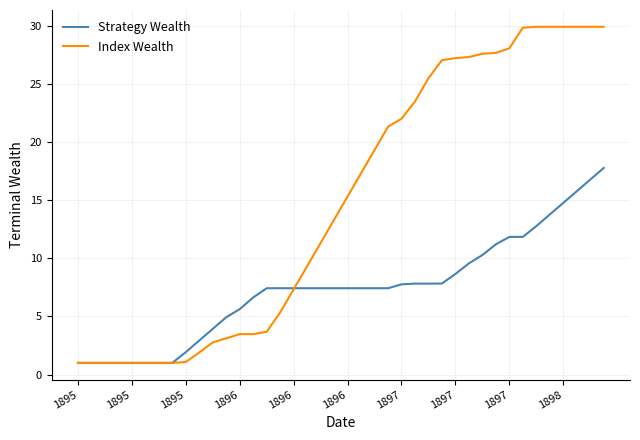

After their last crossing, which series has the higher values: Strategy Wealth or Index Wealth?

Index Wealth